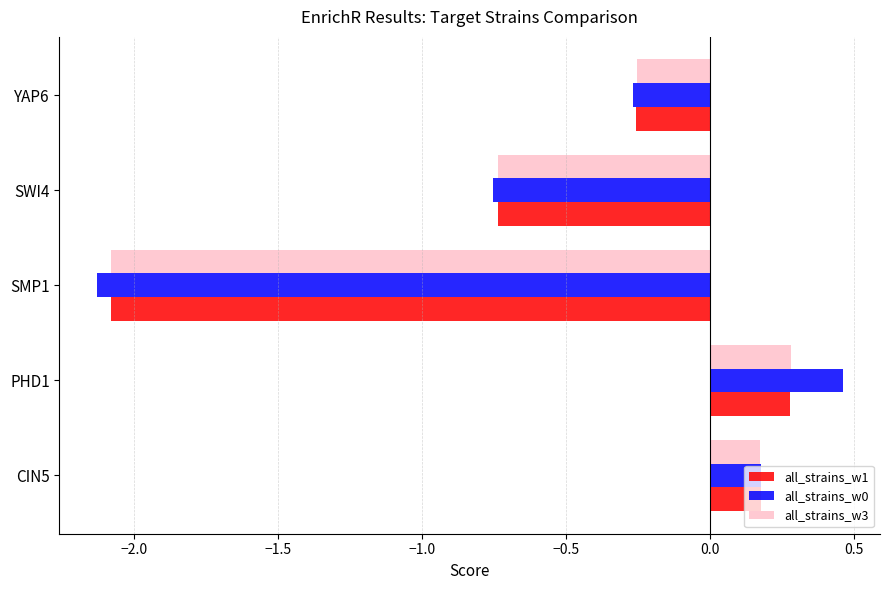

What is the total value across all series at SMP1?

-6.3